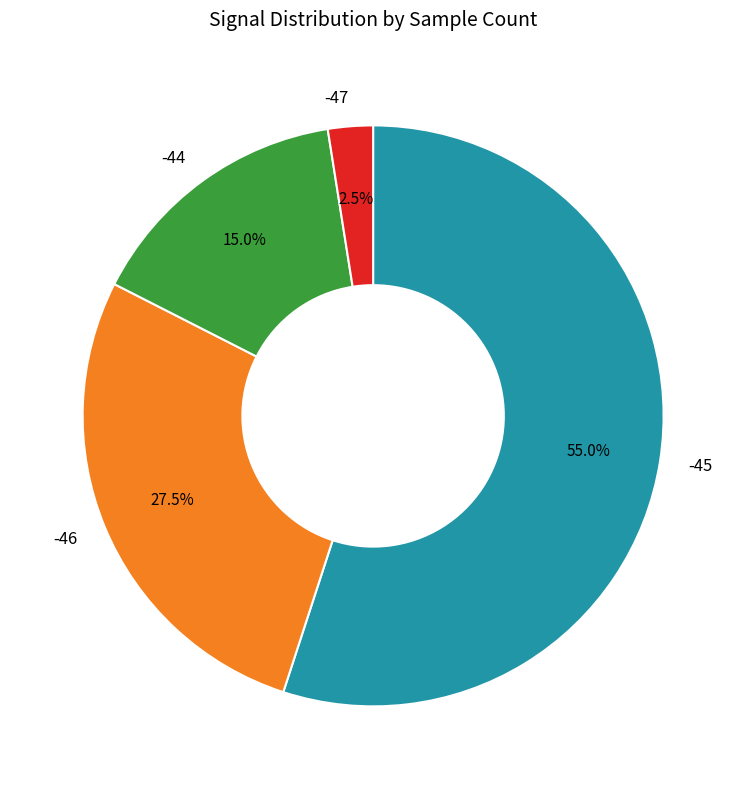

What percentage is NOT represented by -44?

85.0%